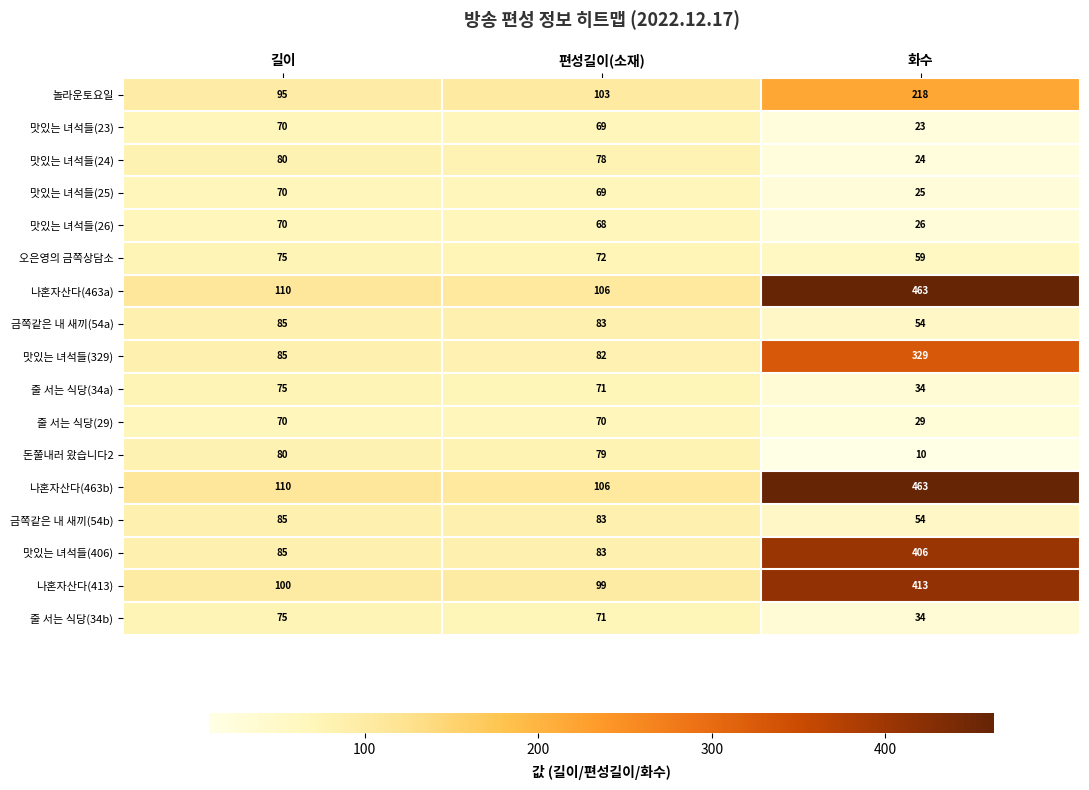

What is the smallest value displayed?

10